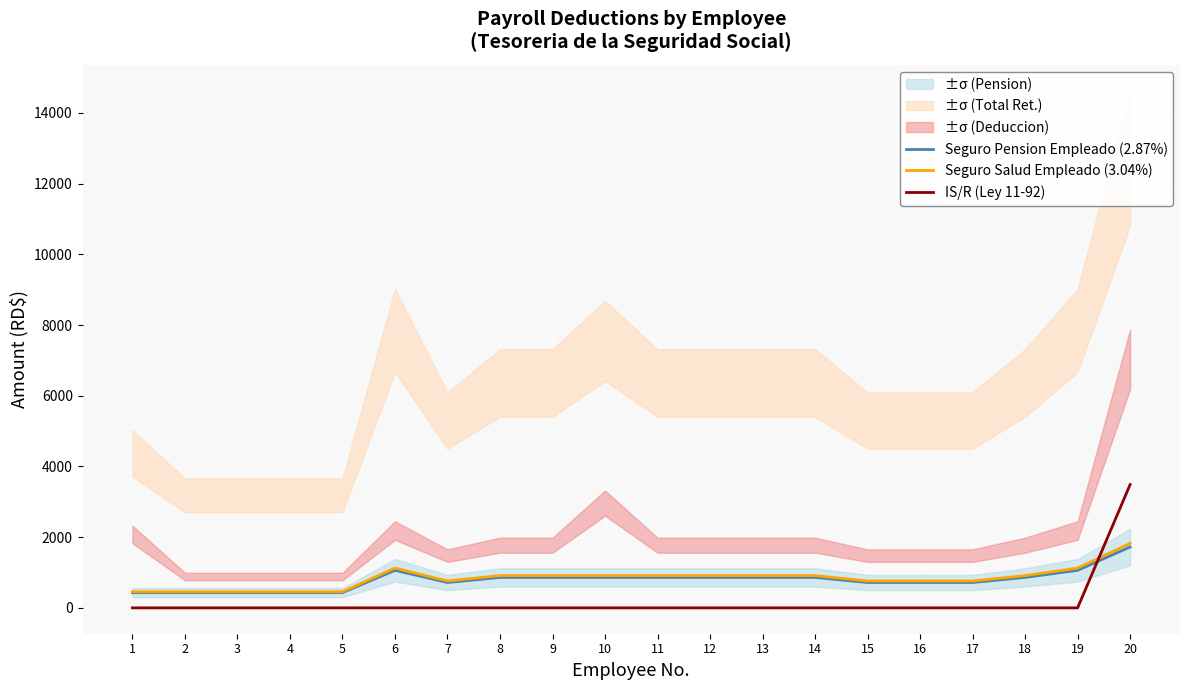

Which series has the widest spread of values?

IS/R (Ley 11-92)